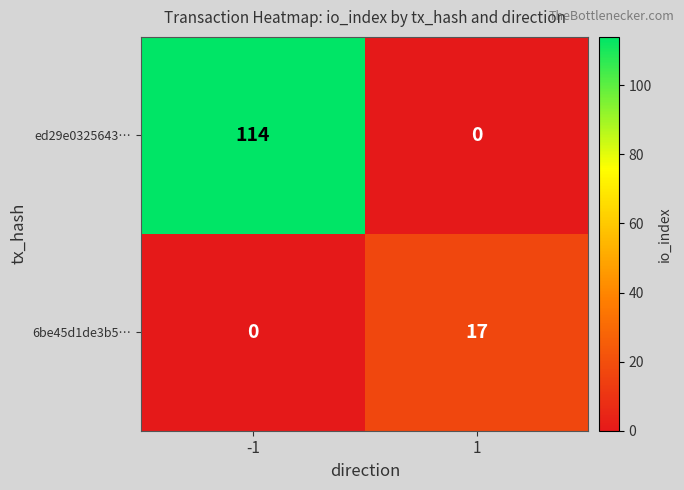

At how many categories does at least one series exceed 96?

1